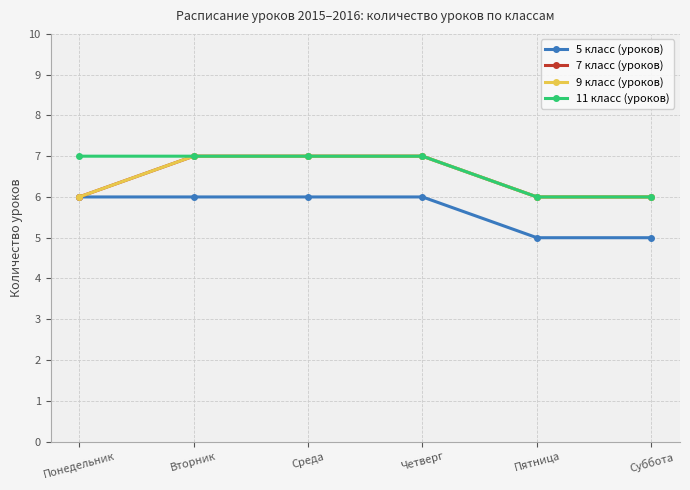

Is this an area chart (filled region under the line)?

No